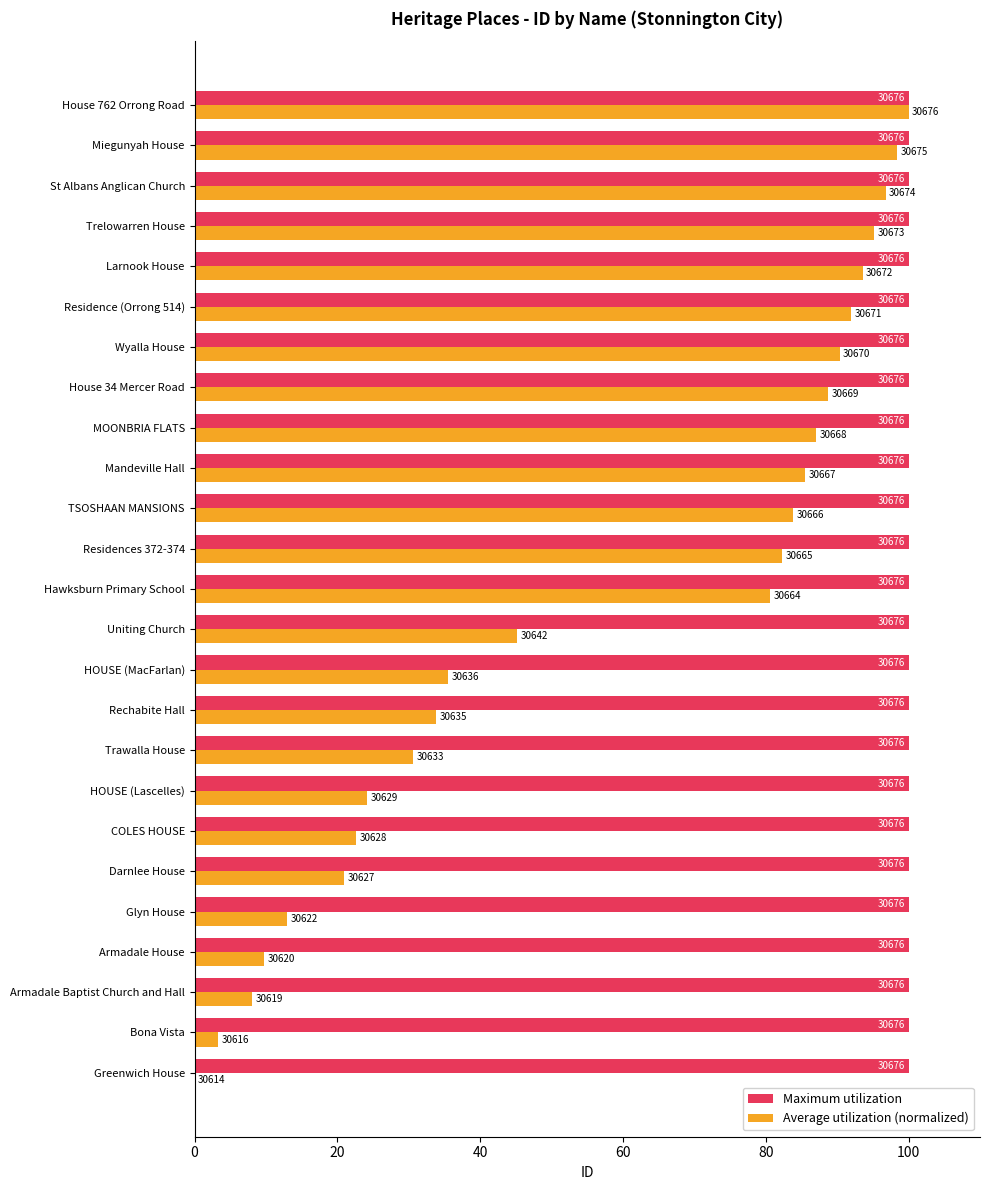

What is the maximum value shown in the chart?

100.0